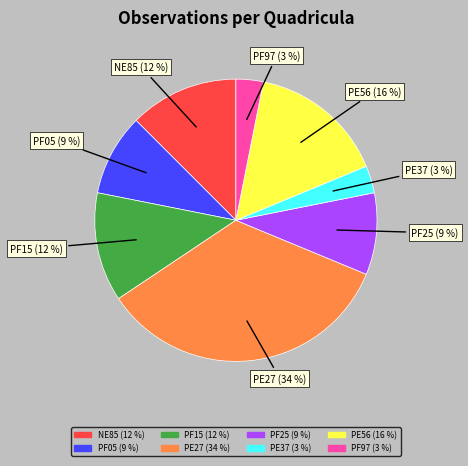

Is the sum of NE85 and PE37 greater than half?

No